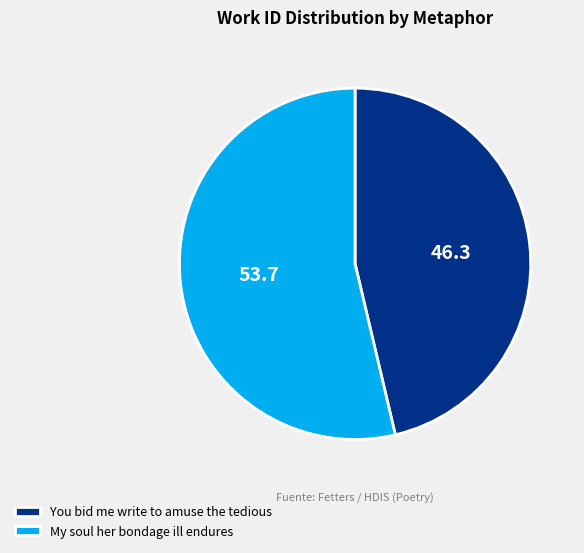

The My soul her bondage ill endures slice represents 54% of the pie. True or false?

True